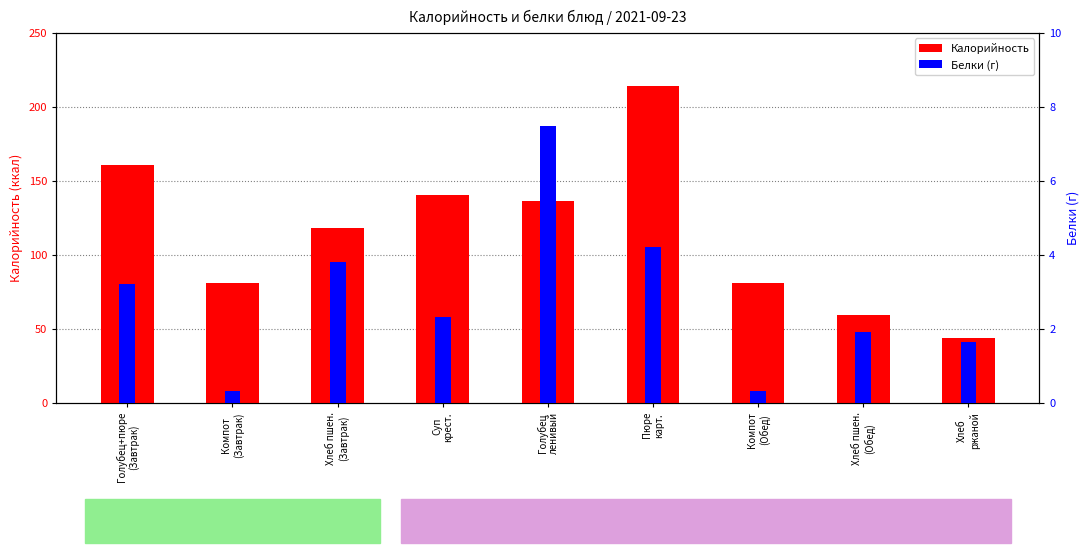

Rank the series by their maximum value, from lowest to highest.

Белки, Калорийность